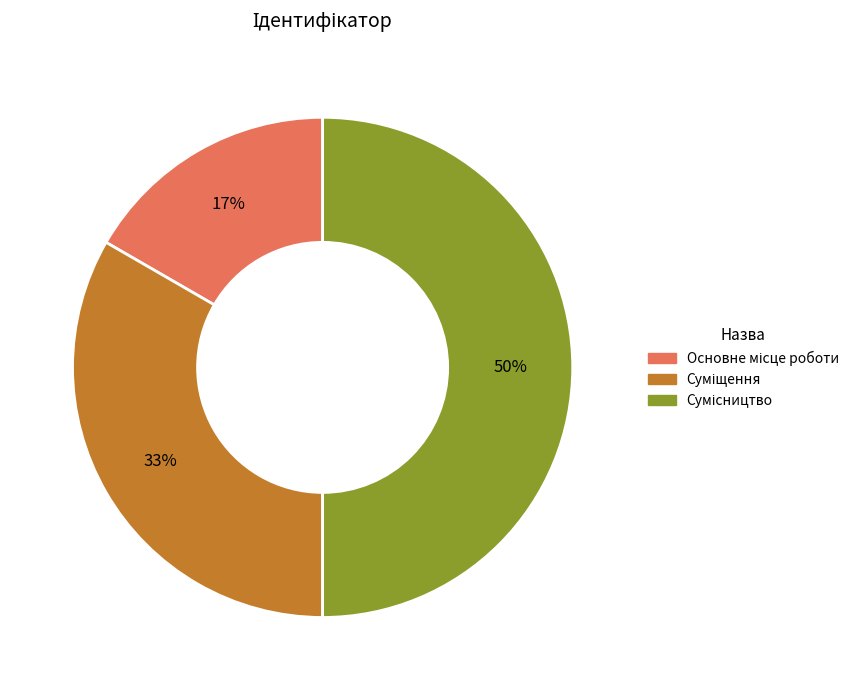

To the nearest percent, what is the average slice percentage?

33%